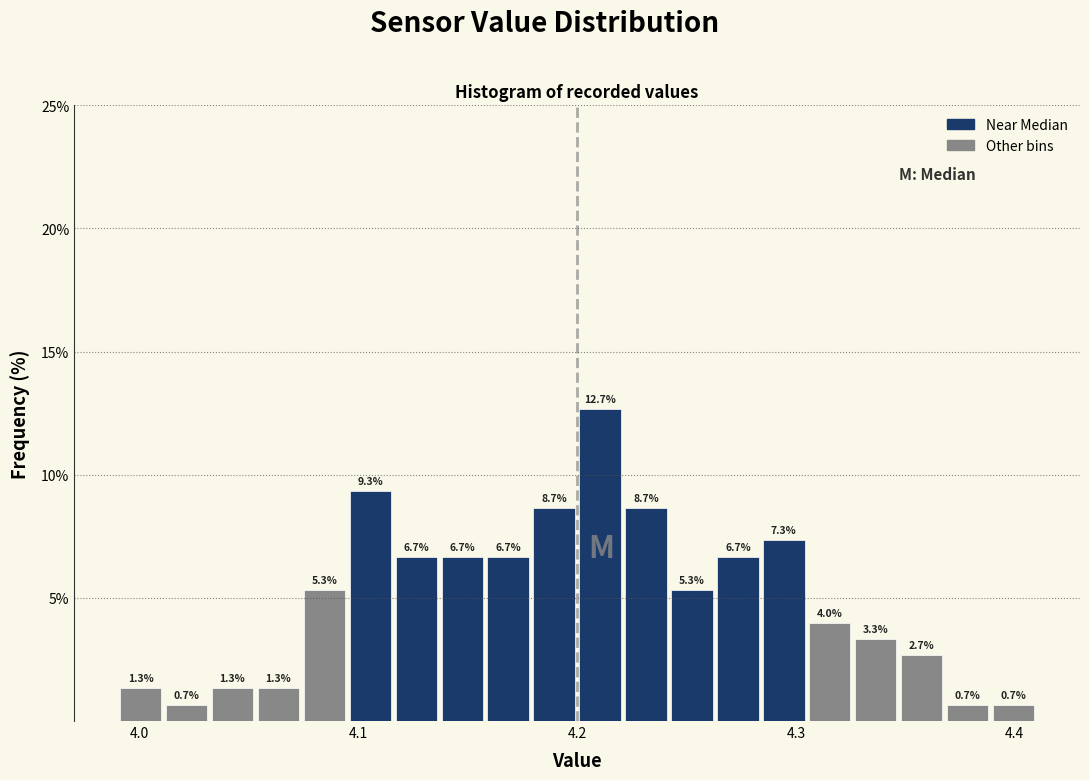

Read against the x-axis, roughly where is the centre of the tallest bar?

4.21